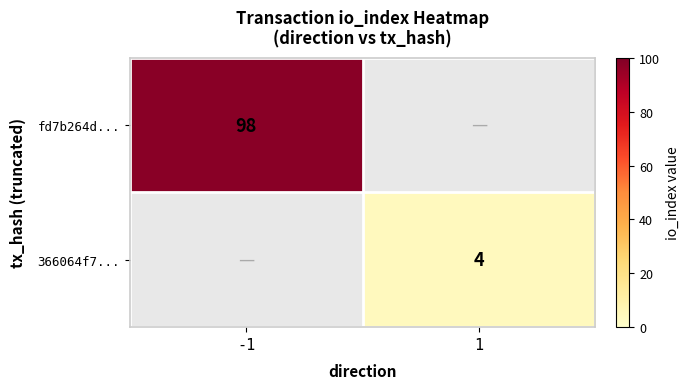

At how many categories does at least one series exceed 73?

1